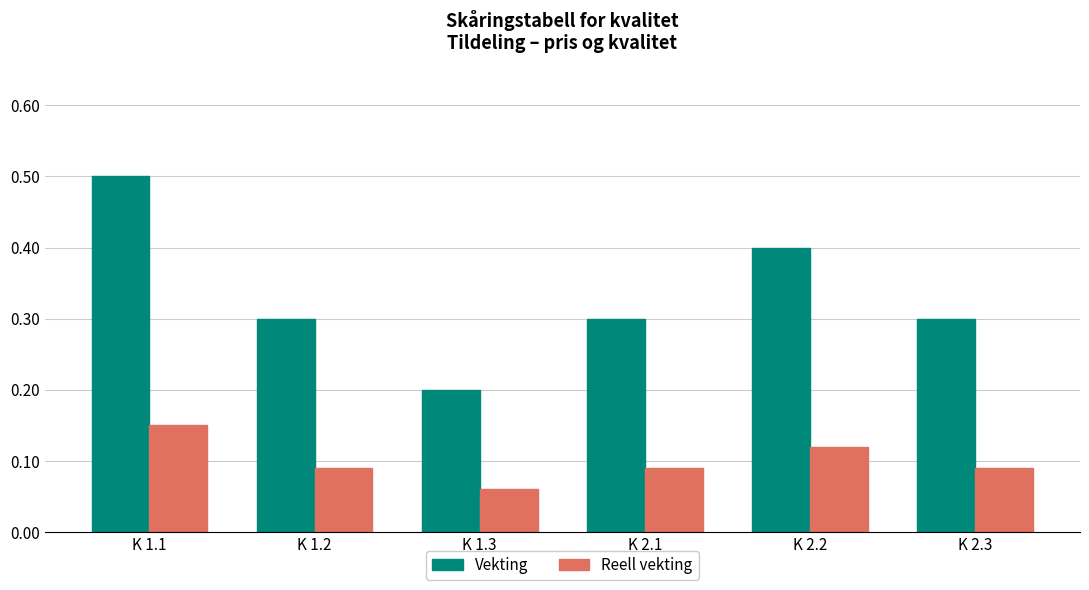

What is the difference between the highest and lowest values at K 1.2?

0.2